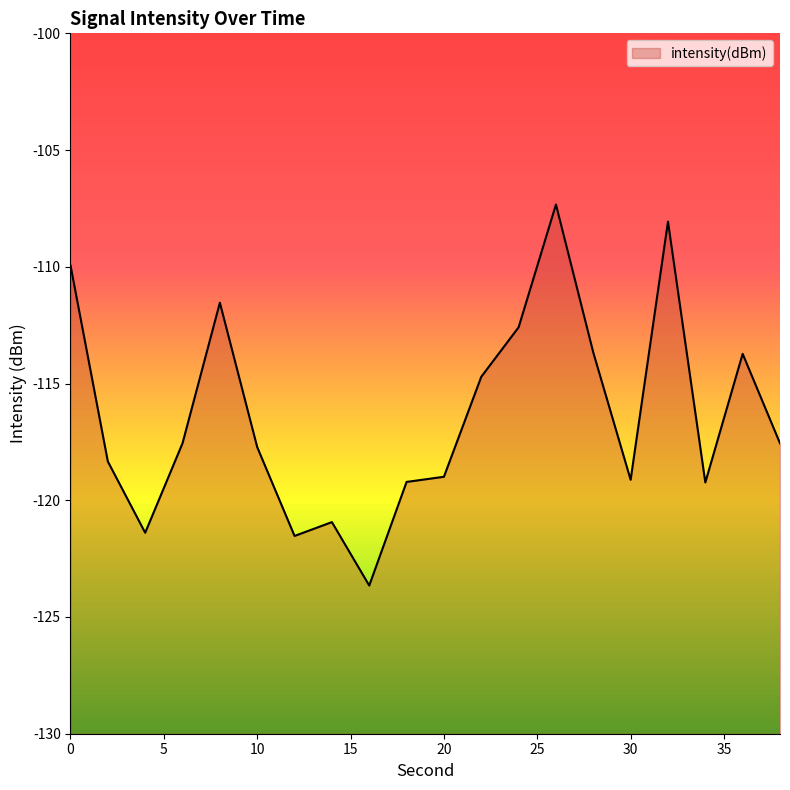

What is the maximum value shown in the chart?

-107.3